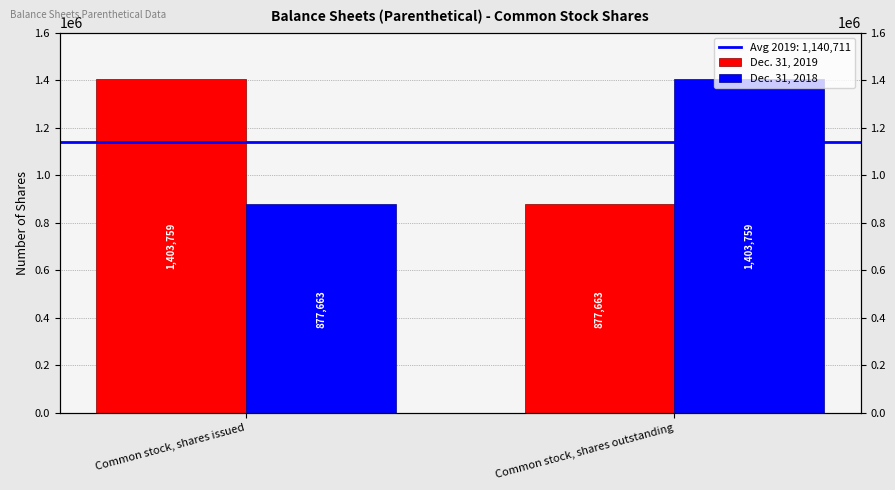

Reading right to left, what are all the values shown in this chart?

Dec. 31, 2019: Common stock, shares outstanding=877663	Common stock, shares issued=1403759
Dec. 31, 2018: Common stock, shares outstanding=1403759	Common stock, shares issued=877663